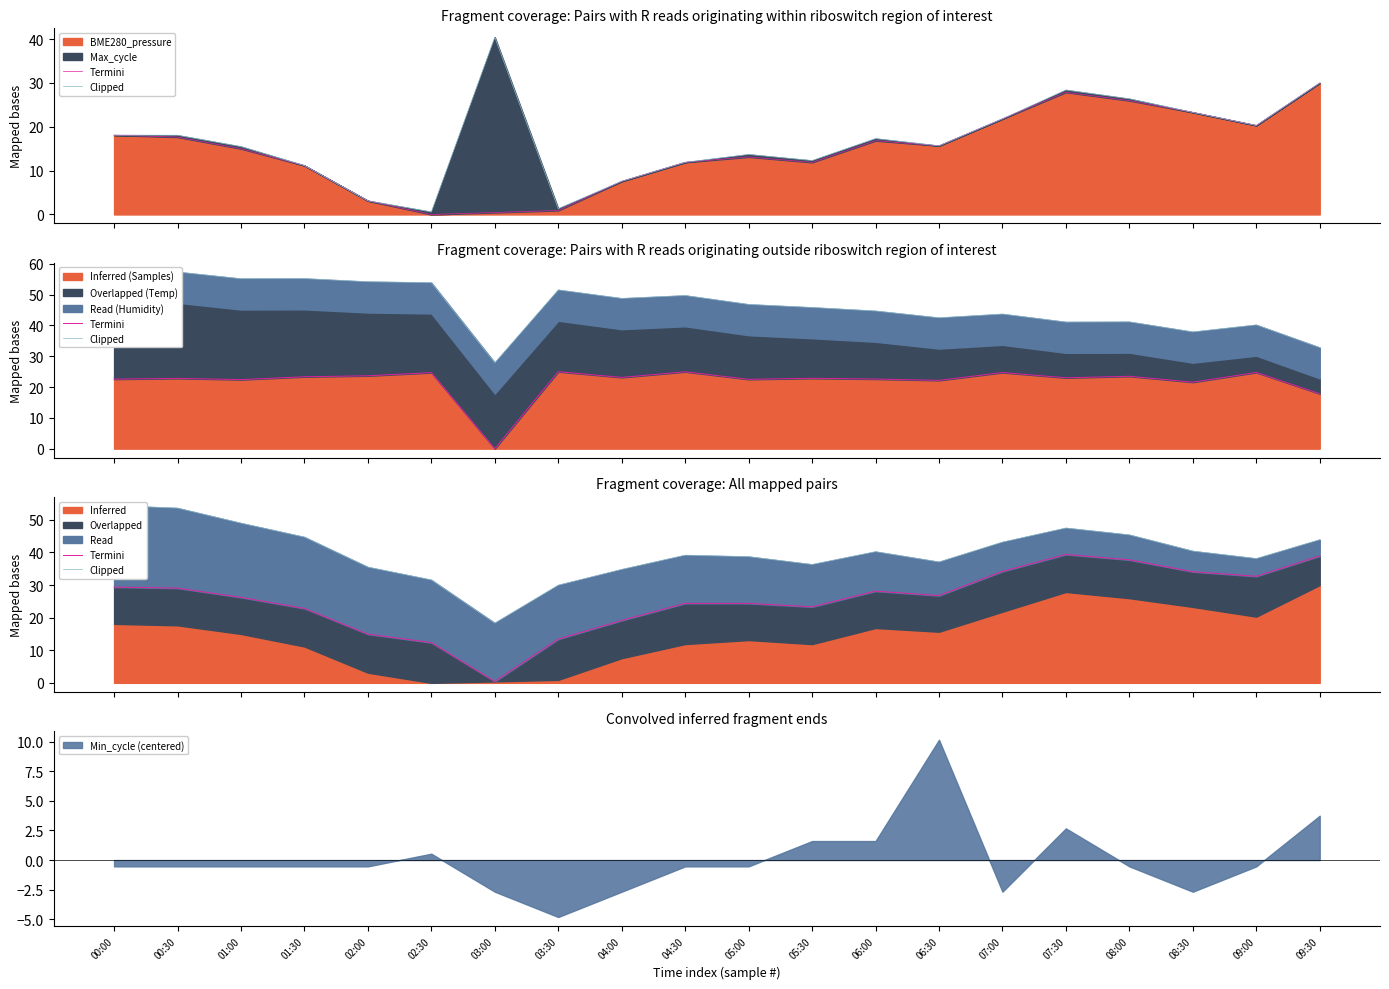

What is the value of the Clipped point at the 14th from the left?

37.1